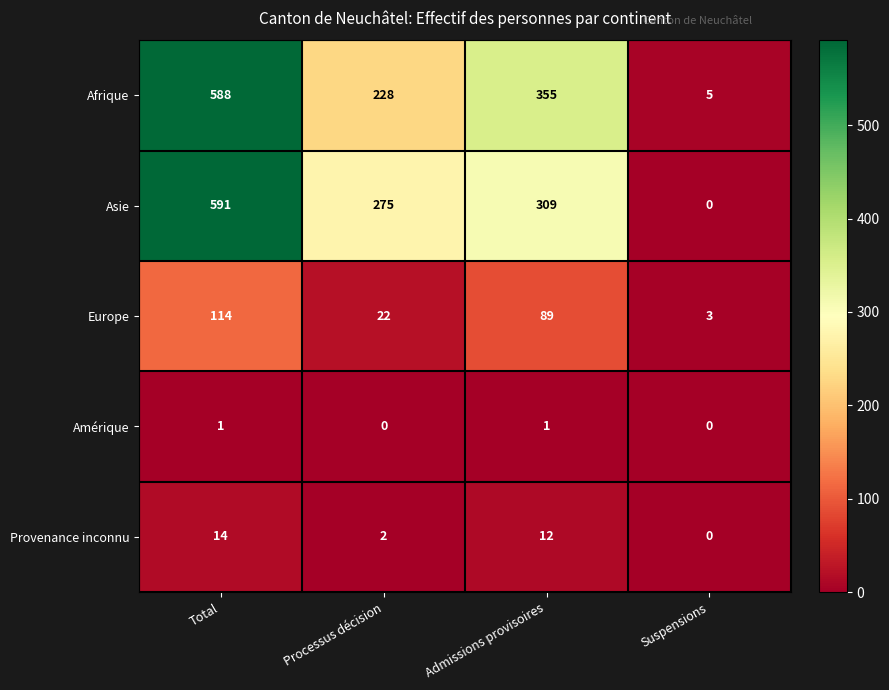

What is the difference between the second highest and second lowest values in the Asie series?

34